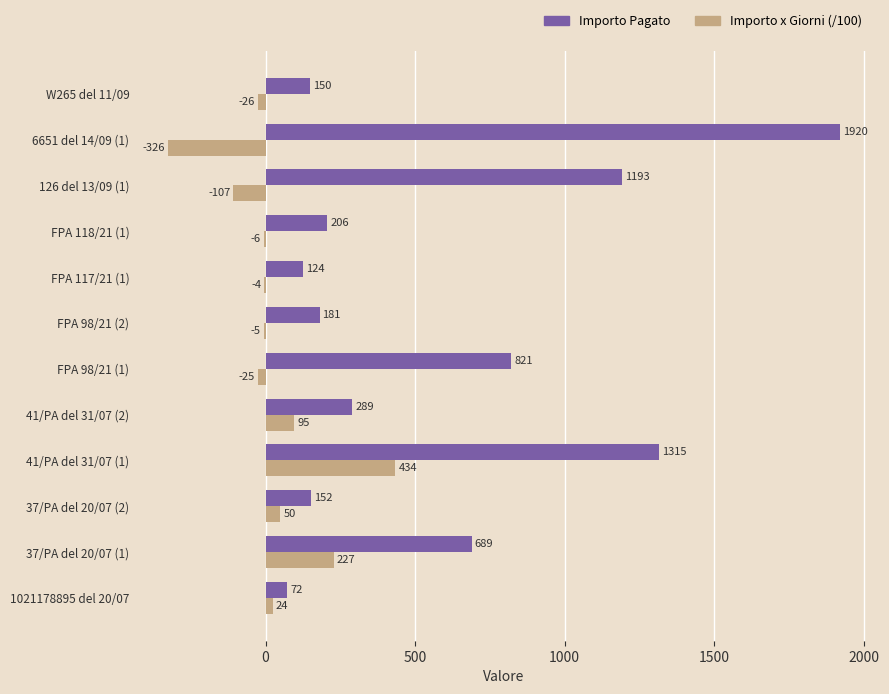

How many distinct data groups are displayed?

2